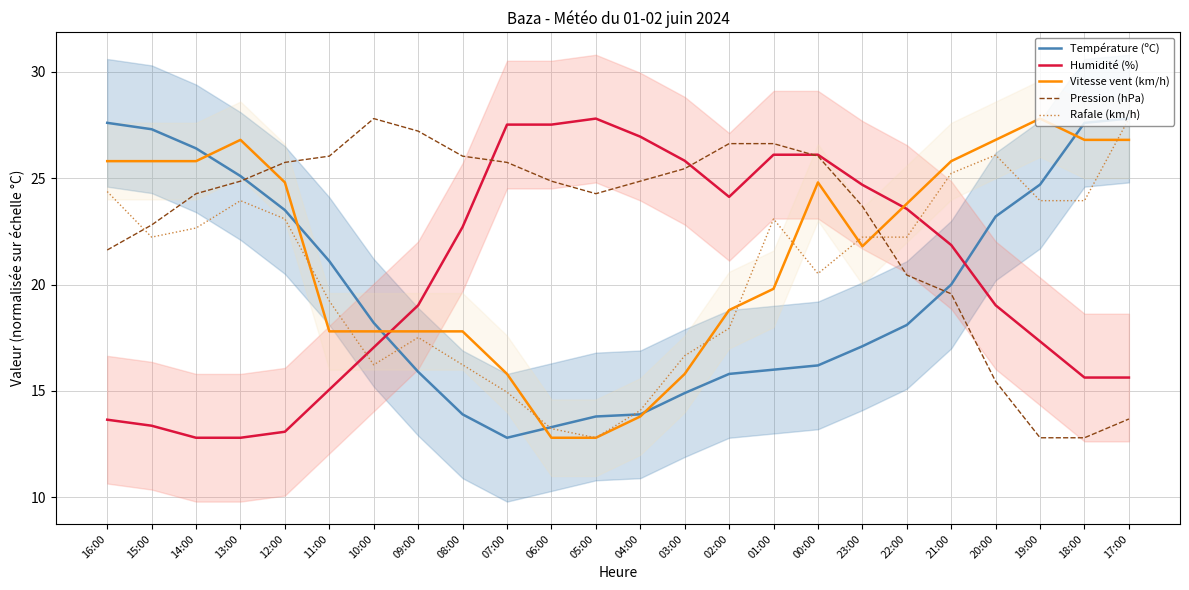

What position from the right is 06:00?

14